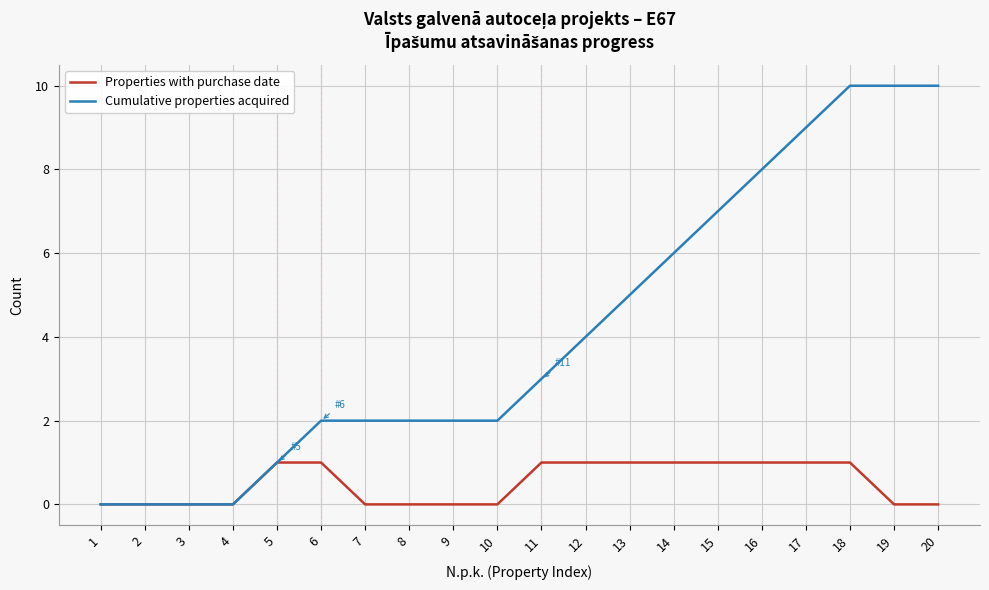

Rank the series by their average value, from highest to lowest.

Cumulative properties acquired, Properties with purchase date